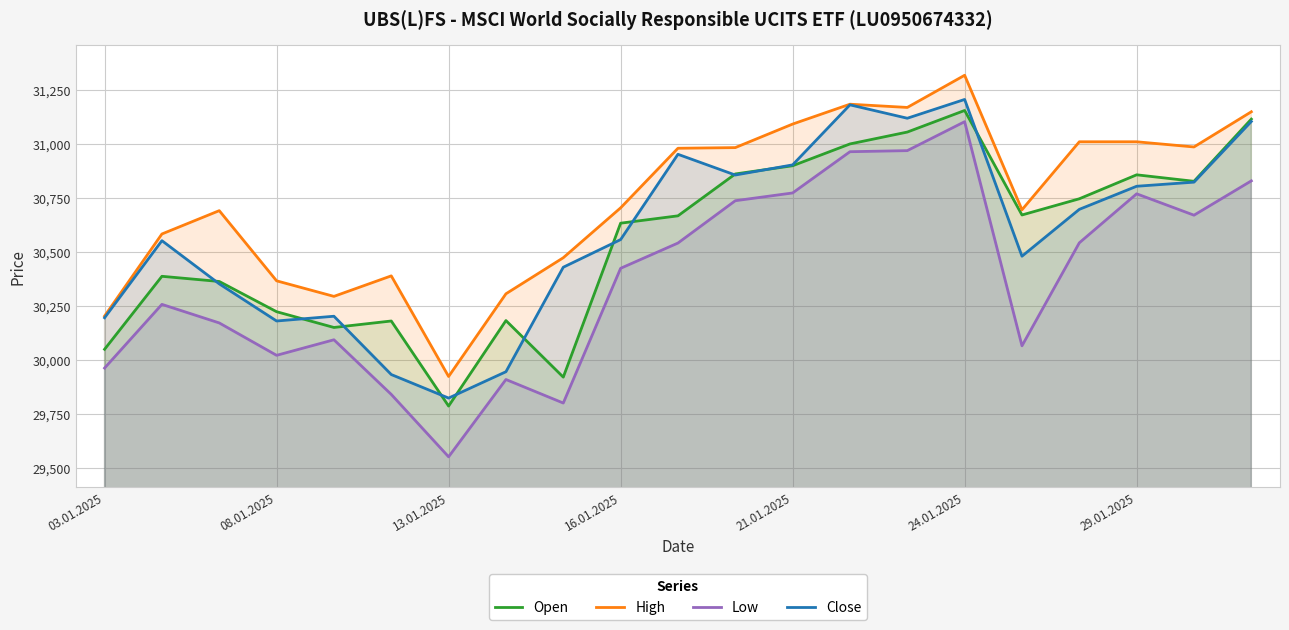

How many lines are shown in the chart?

4